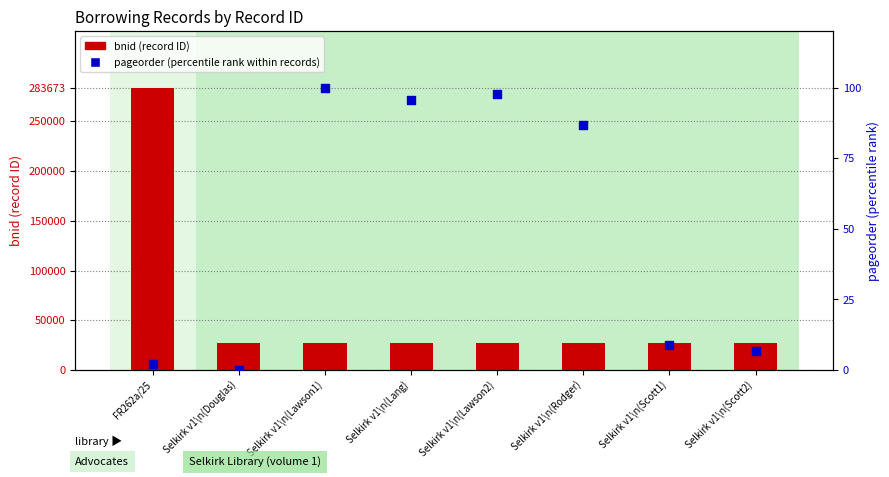

Which series reaches the minimum Y coordinate?

pageorder (percentile)